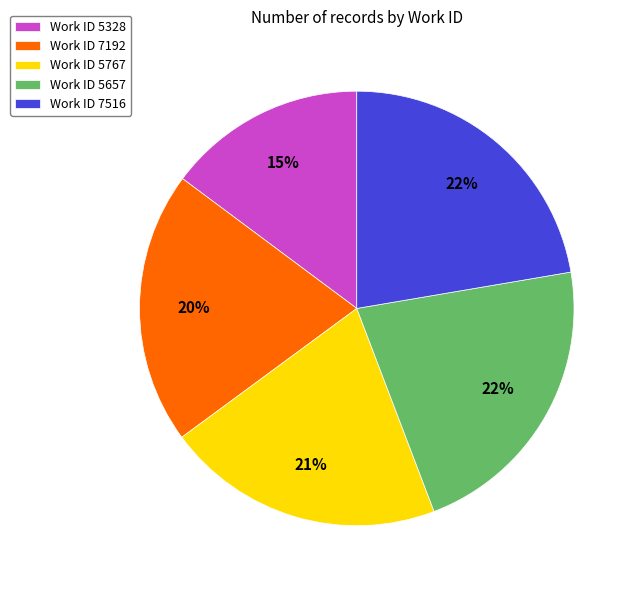

To the nearest percent, what portion does Work ID 5328 represent?

15%